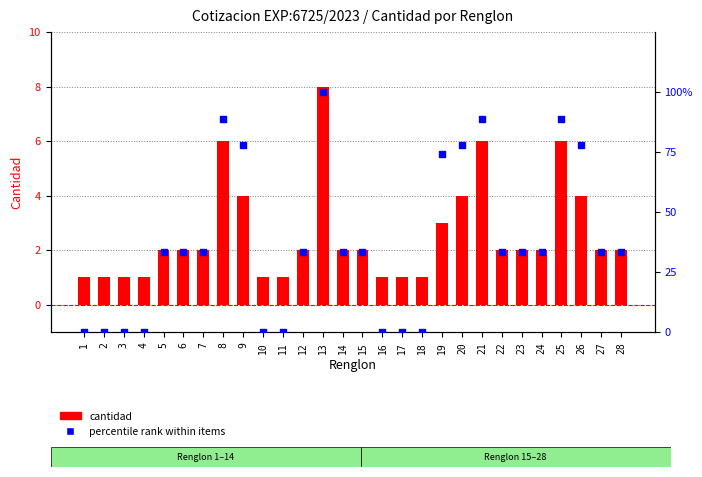

Which series has the largest total across all categories?

percentile rank within items